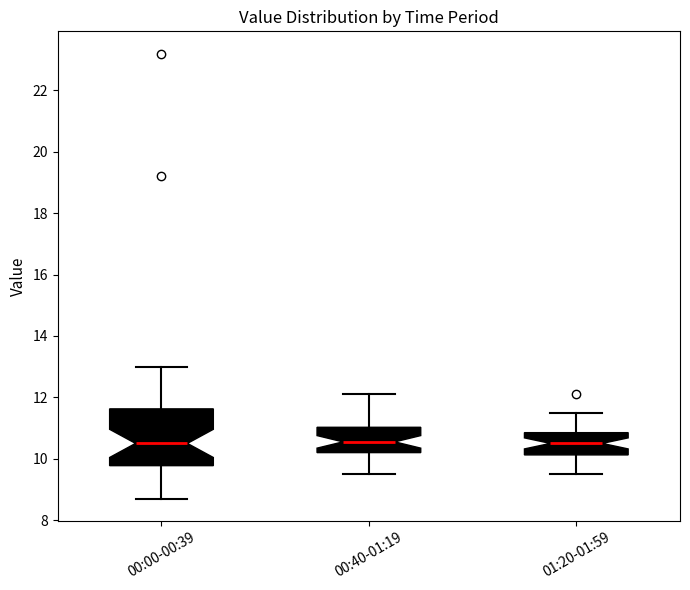

Reading left to right, transcribe this box plot: for each box, give where its median line is, the range the box spans, and where its two whiskers end, as read against the y-axis. The values are not printed on the chart, so give them approximately, as read against the axis.

00:00-00:39: median 10.6, box 9.8 to 11.6, whiskers 8.8 to 13.0
00:40-01:19: median 10.6, box 10.2 to 11.0, whiskers 9.6 to 12.2
01:20-01:59: median 10.6, box 10.2 to 10.8, whiskers 9.6 to 11.6